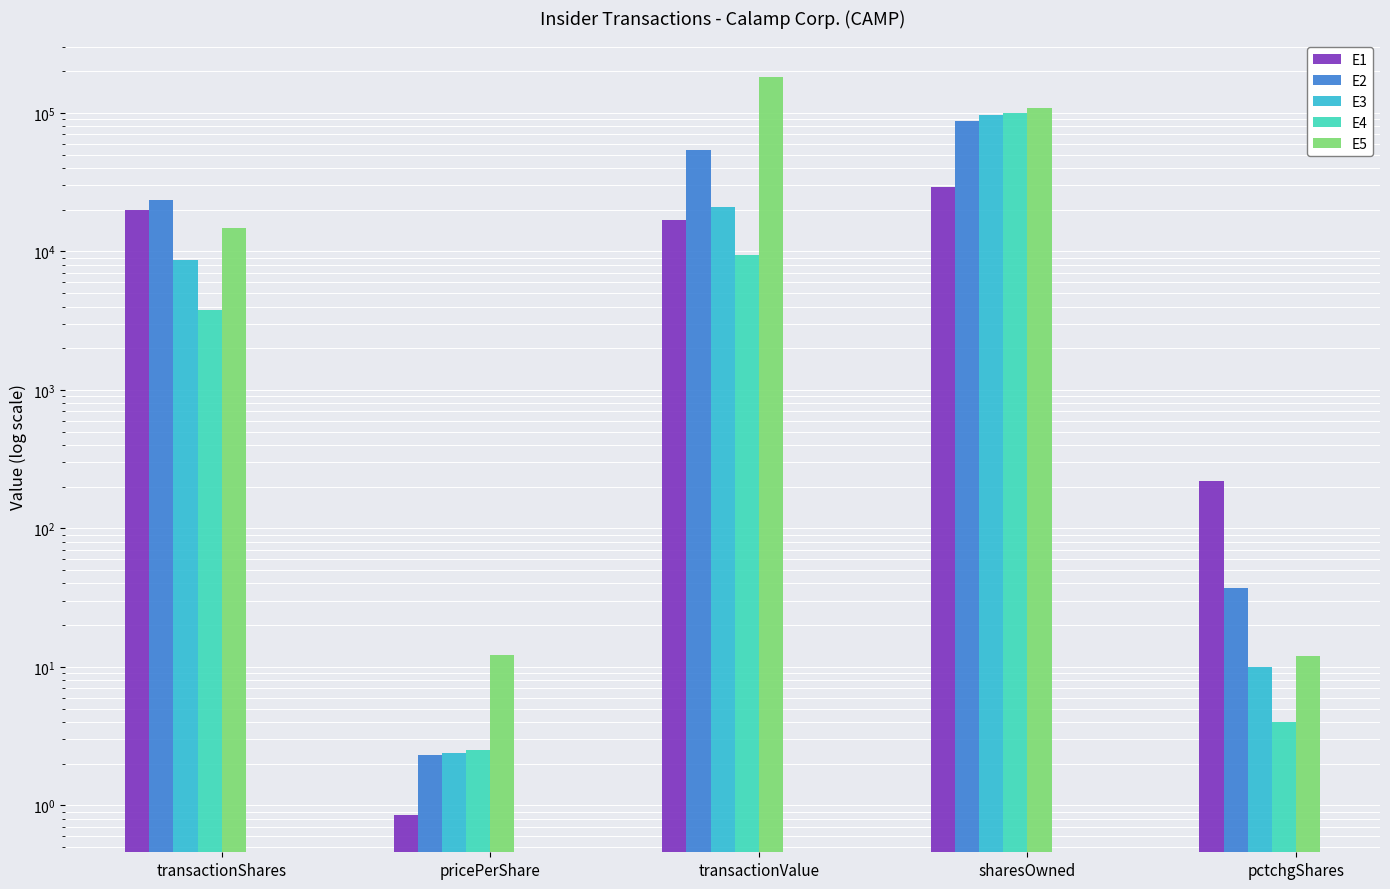

What is the label of the 1st bar from the right?

pctchgShares